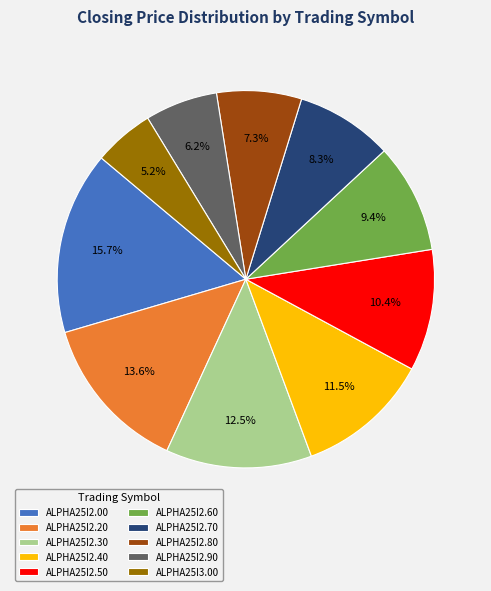

Between ALPHA25I2.90 and ALPHA25I2.40, which is larger?

ALPHA25I2.40